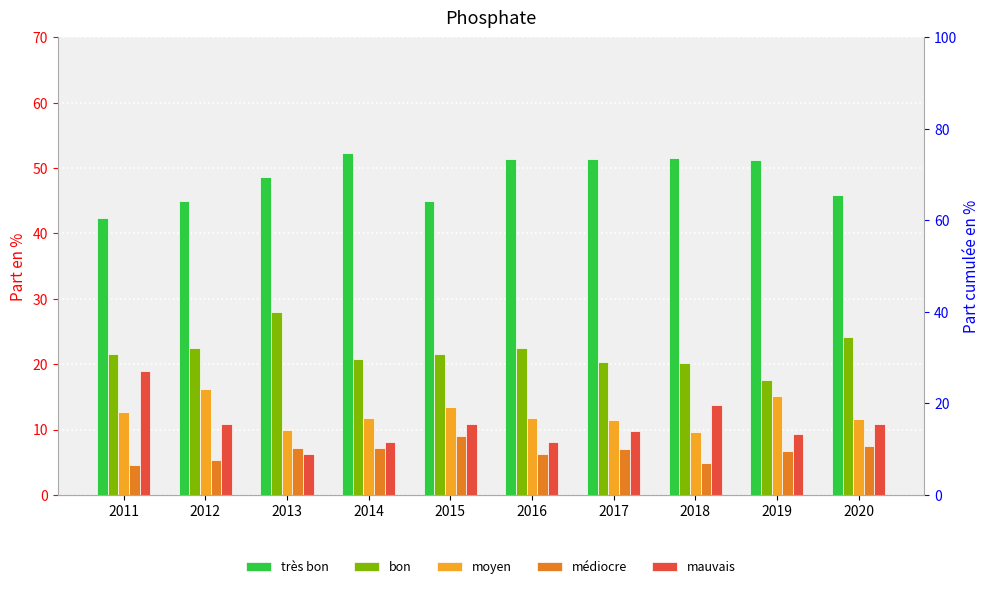

What is the total value across all series at 2014?

100.0